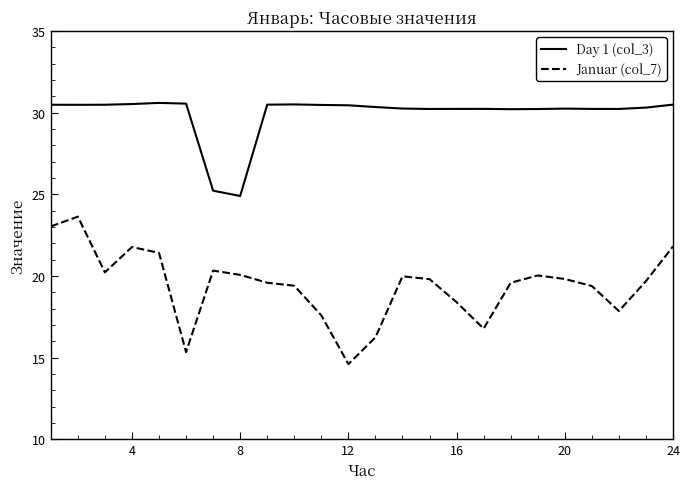

List the series in order of their peak value, lowest first.

Januar (col_7), Day 1 (col_3)